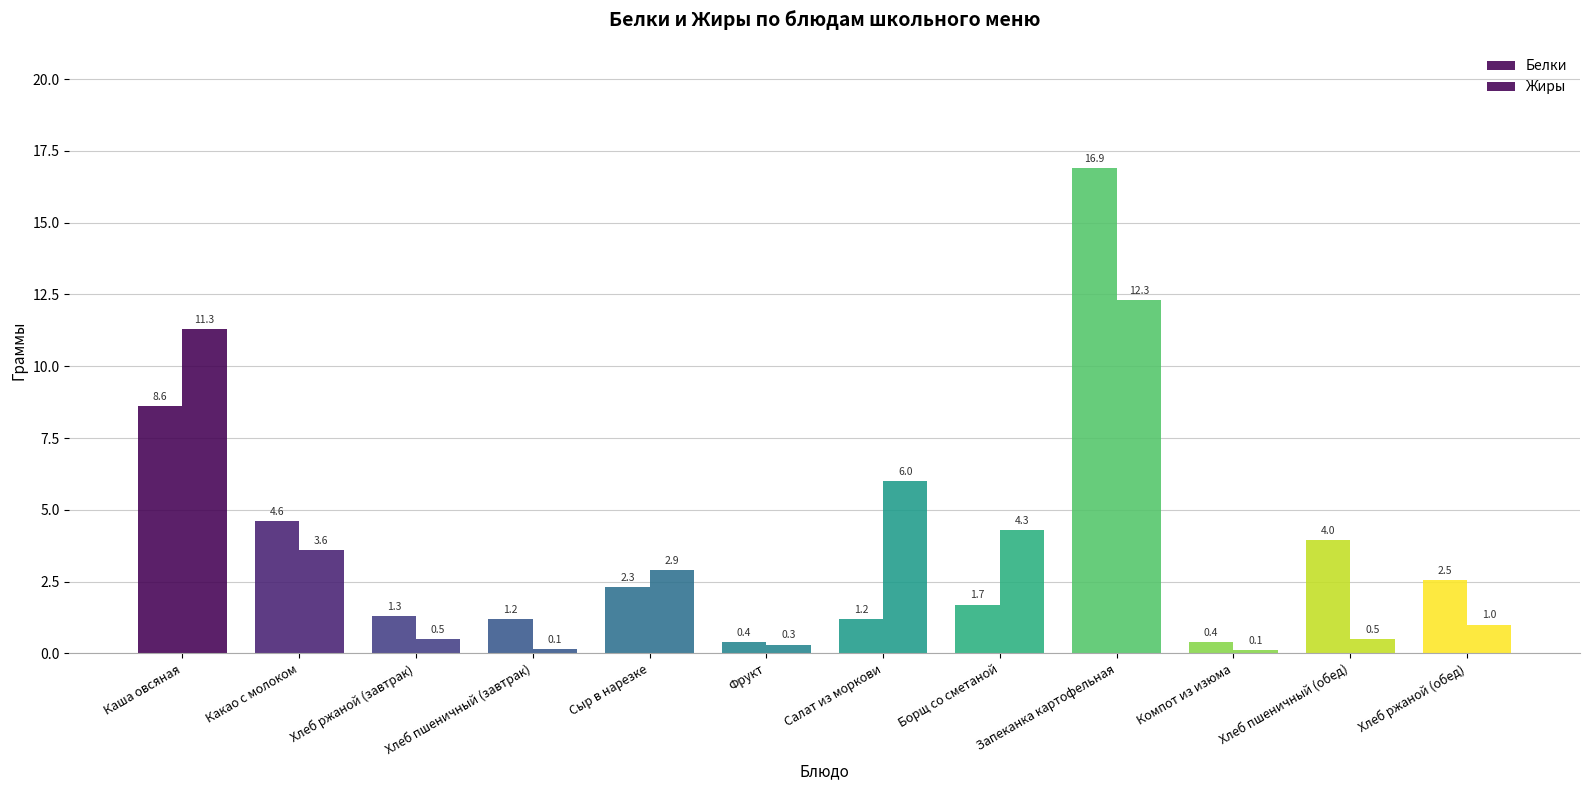

Between Салат из моркови and Борщ со сметаной, which is larger?

Борщ со сметаной